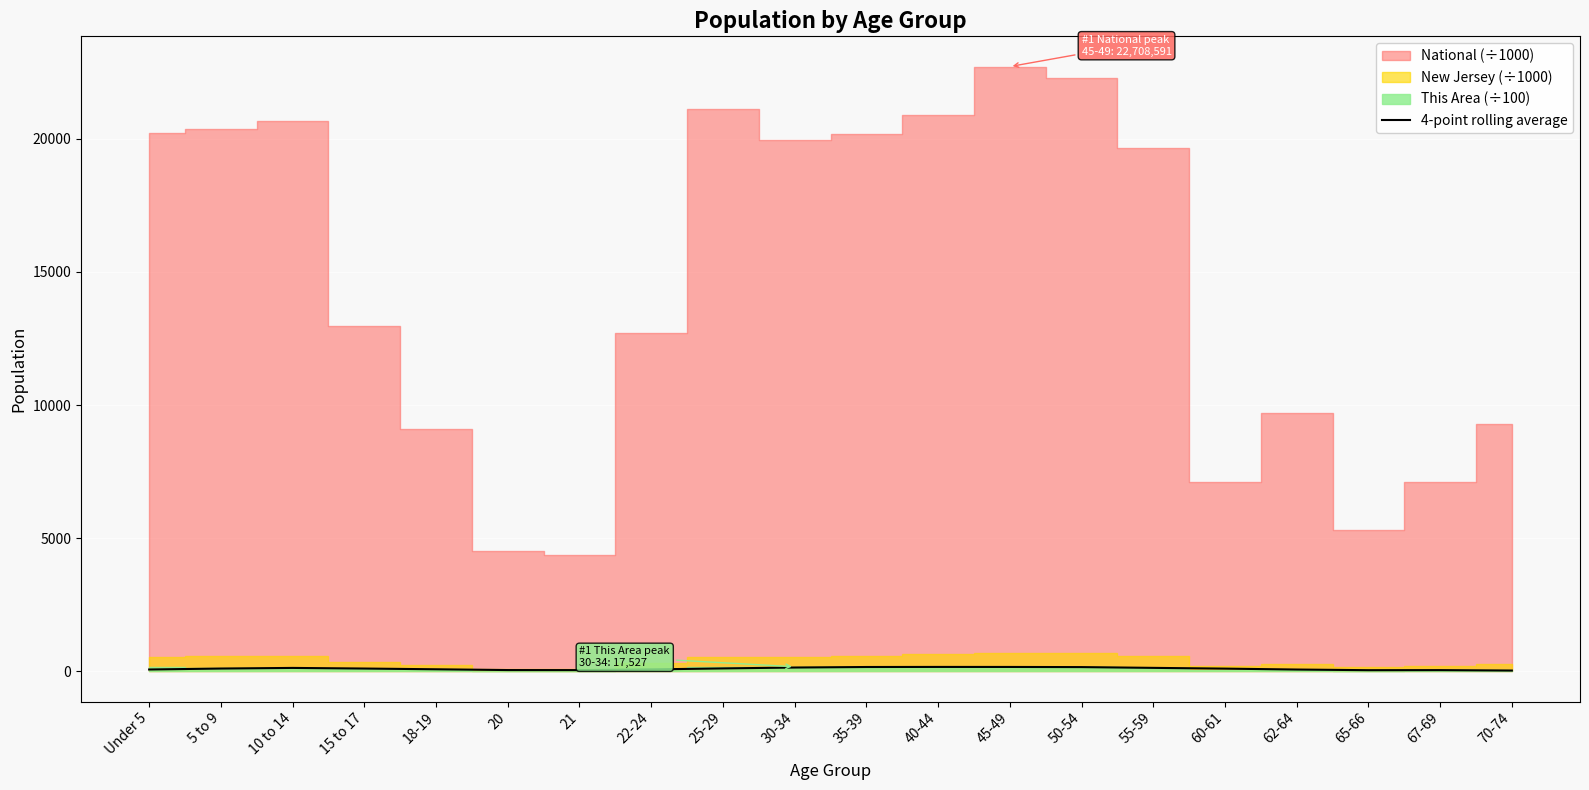

Does the chart display data point markers on the line(s)?

No